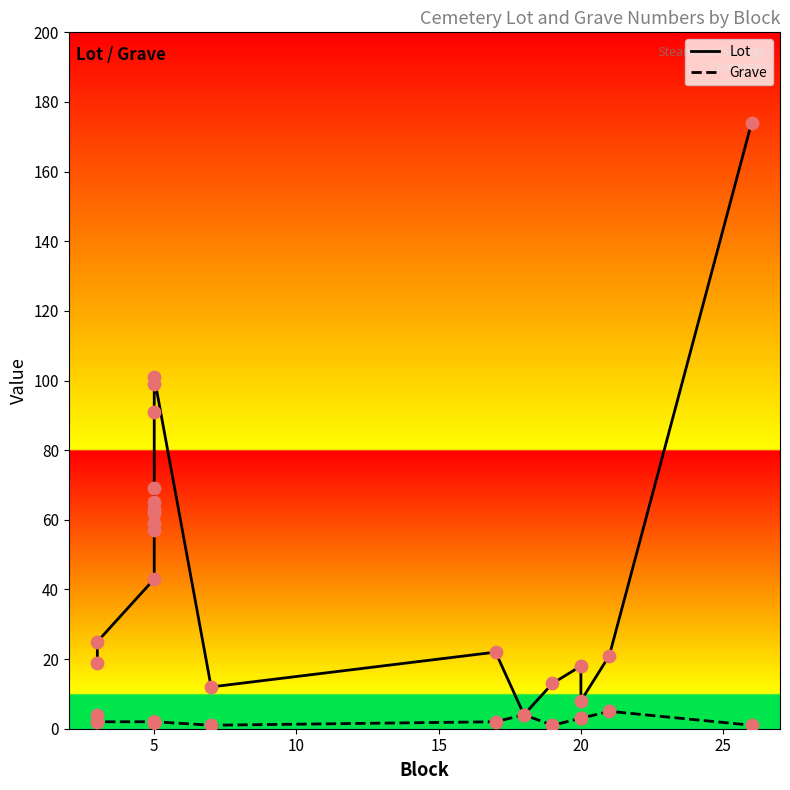

Which series reaches the maximum Y coordinate?

Lot